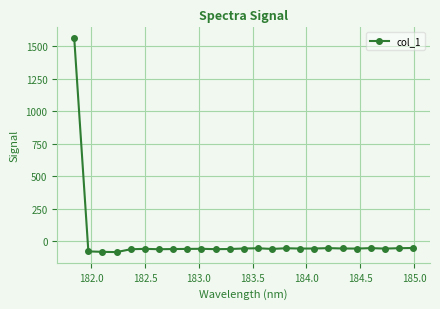

What is the value of the 2nd point from the left?

-80.0